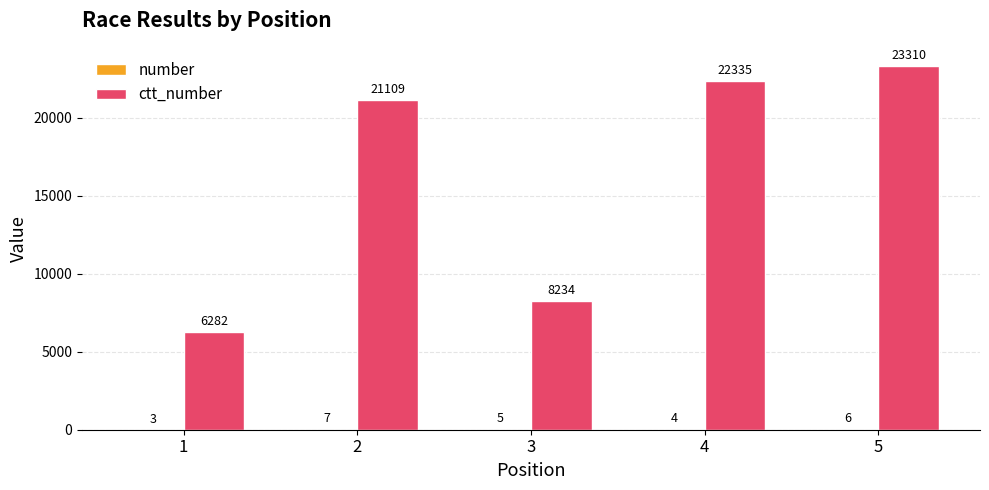

What is the greatest value displayed?

23310